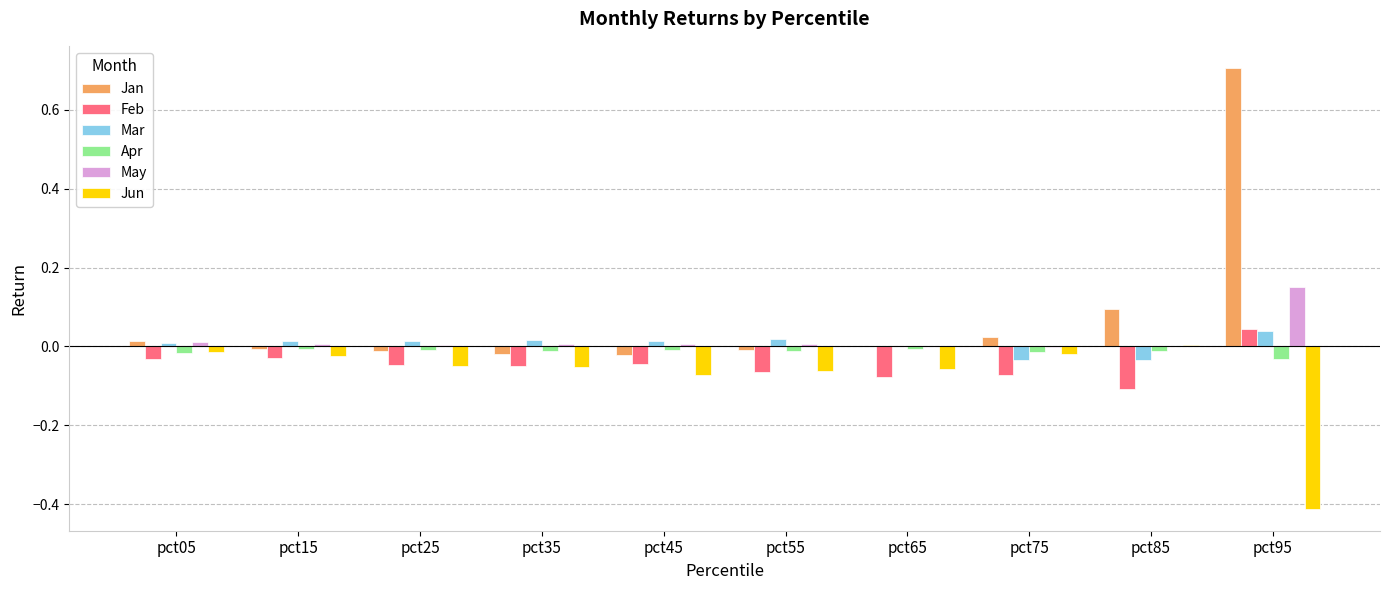

How many data points does each series have?

10